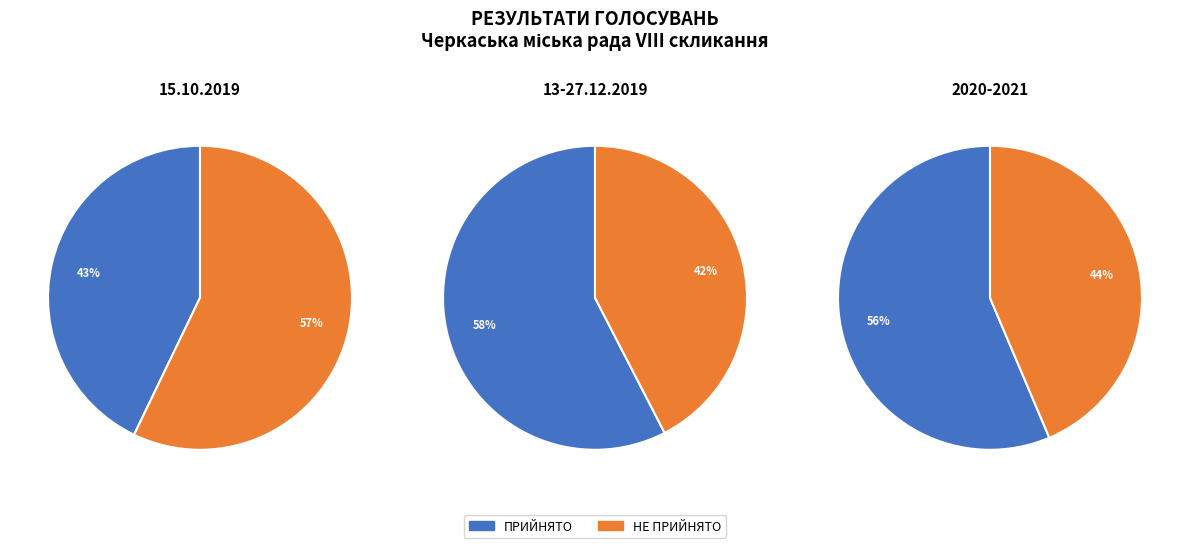

How many segments does this pie chart have?

2